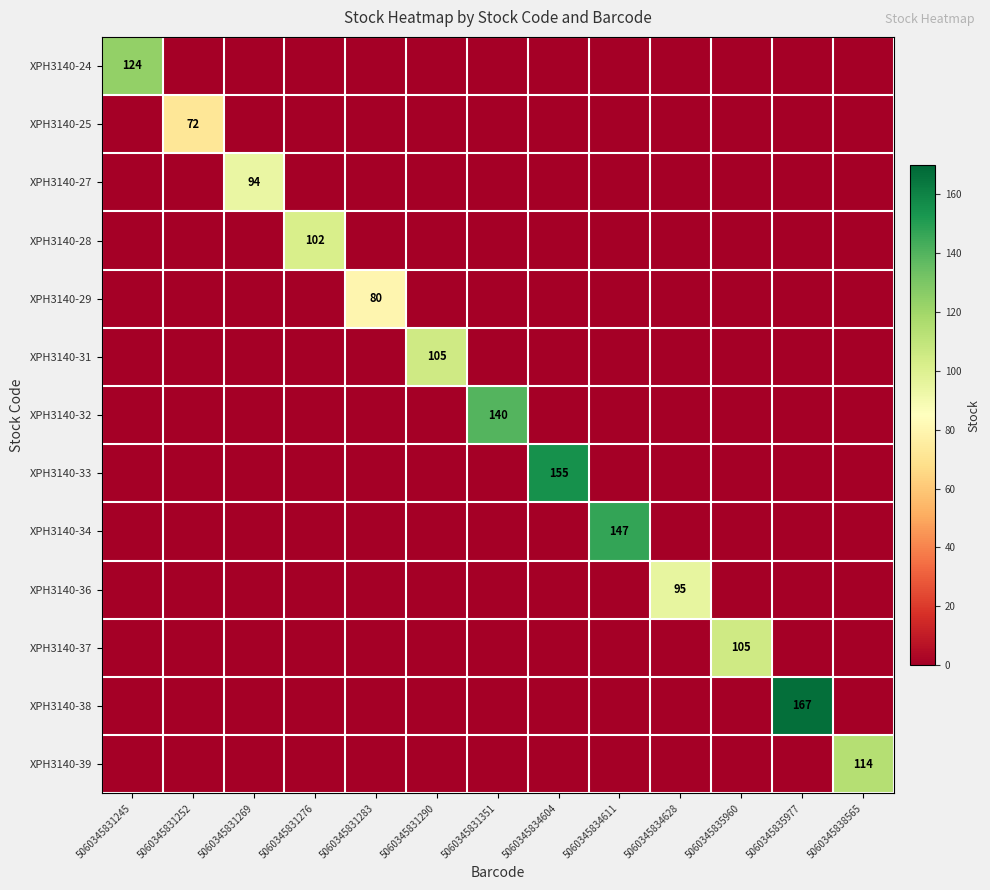

Which label corresponds to the largest value in the chart?

5060345835977